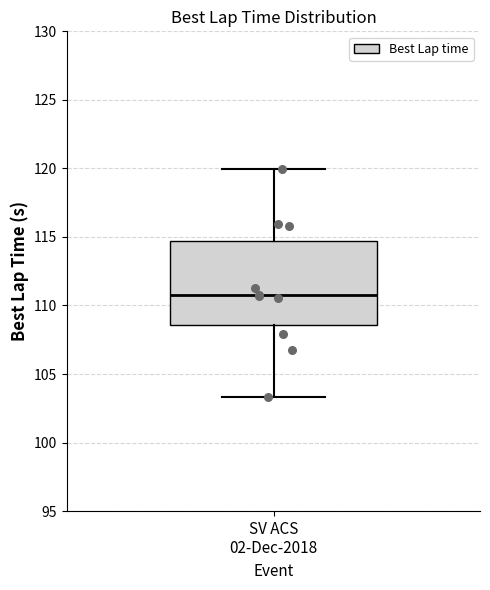

Where does the upper whisker of the box for SV ACS 02-Dec-2018 end on the y-axis? The values are not printed on the chart, so give them approximately, as read against the axis.

120.0